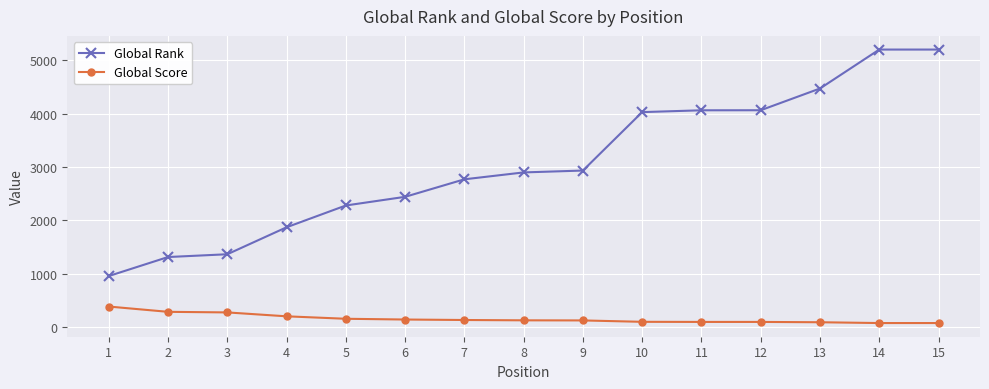

What is the sum of all Global Score values?

2412